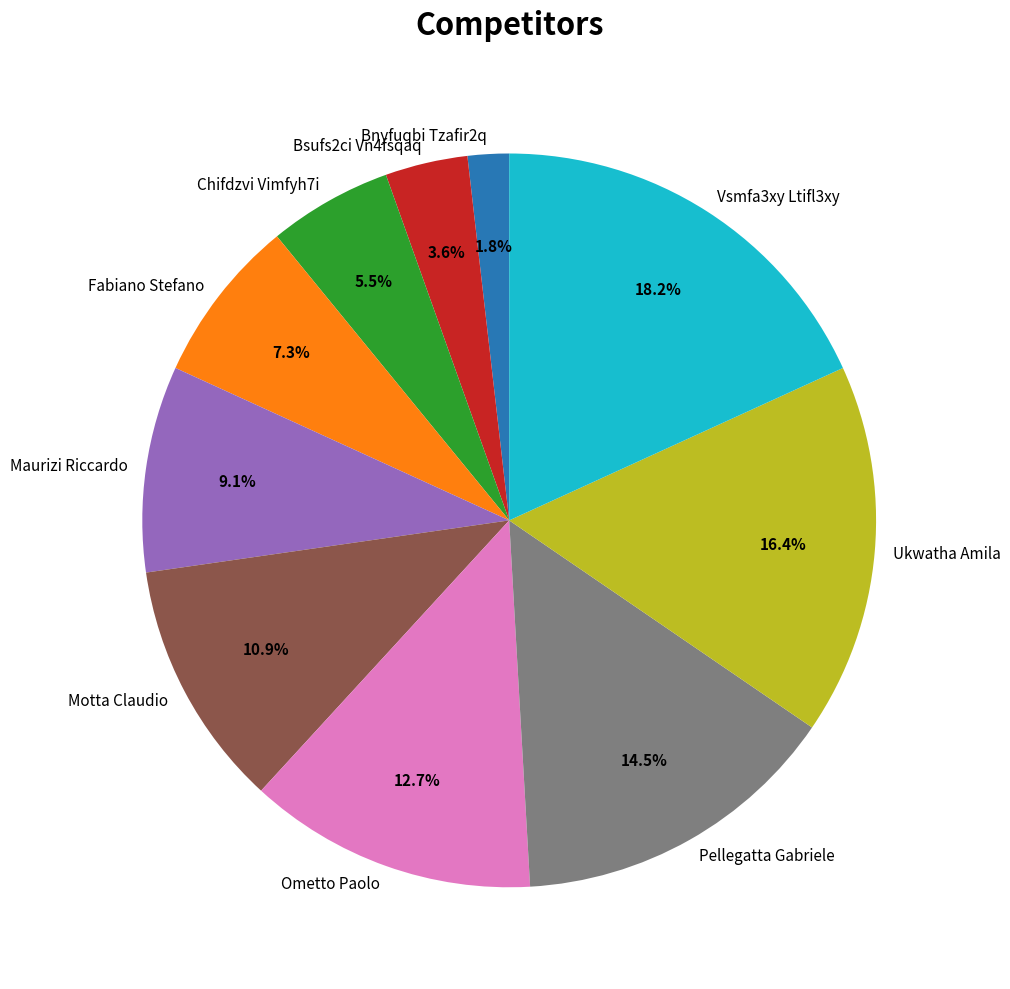

Does Pellegatta Gabriele represent more than half of the total?

No